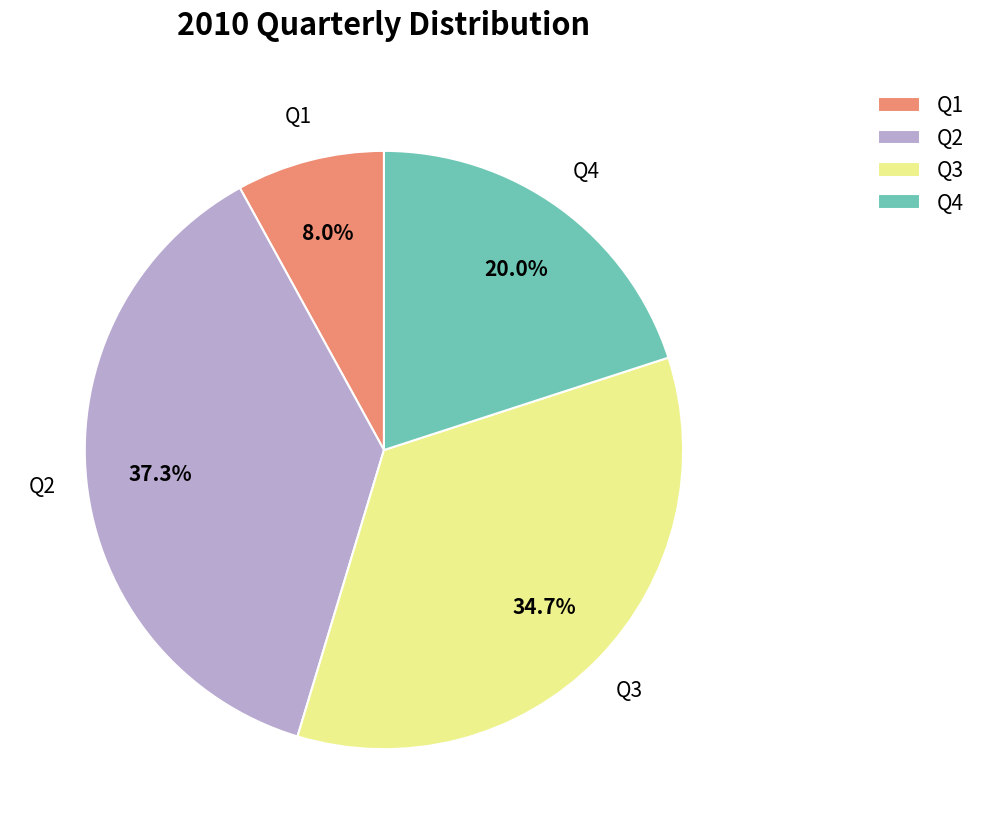

Does Q4 account for over 50% of the chart?

No